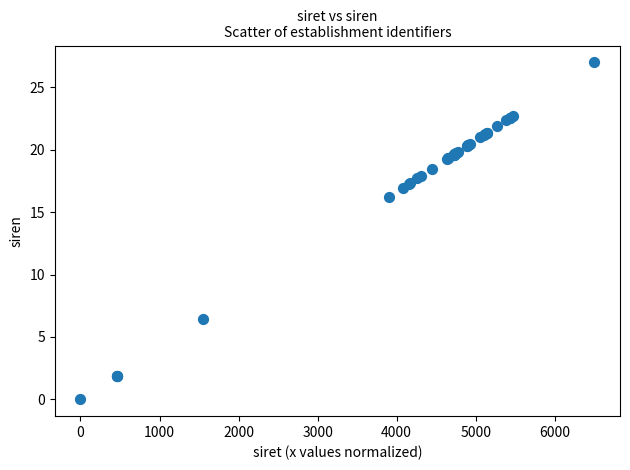

What Y value in the scatter plot is closest to 13?

16.2